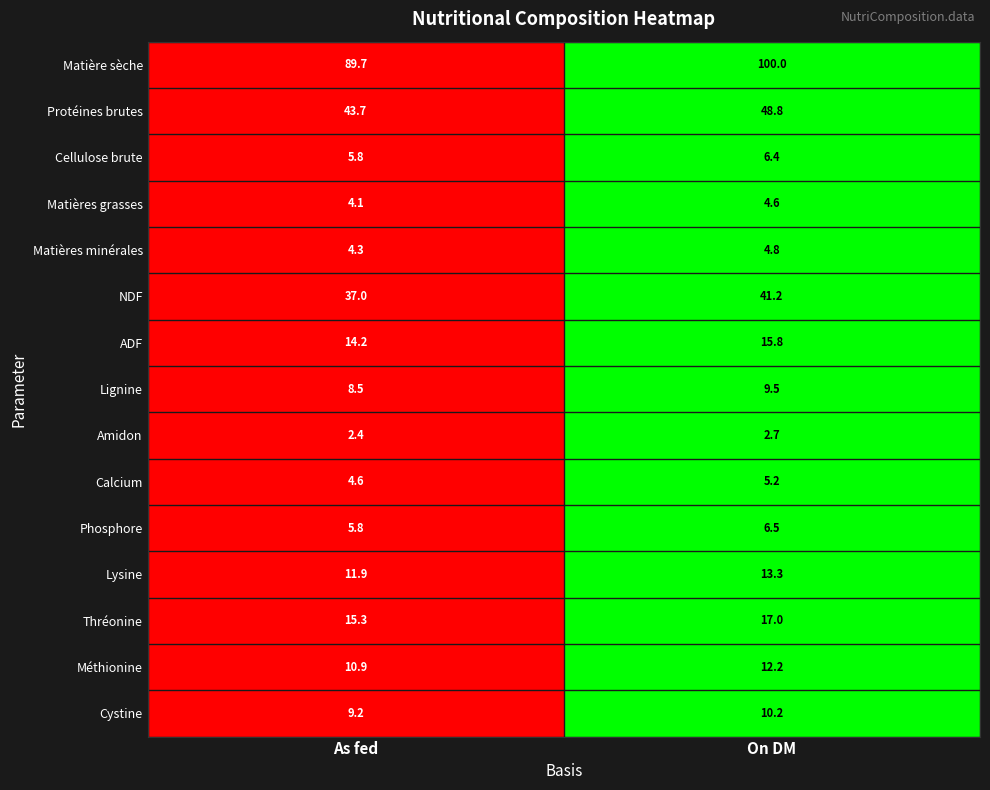

True or false: Phosphore has a value of 6.5 at On DM.

True